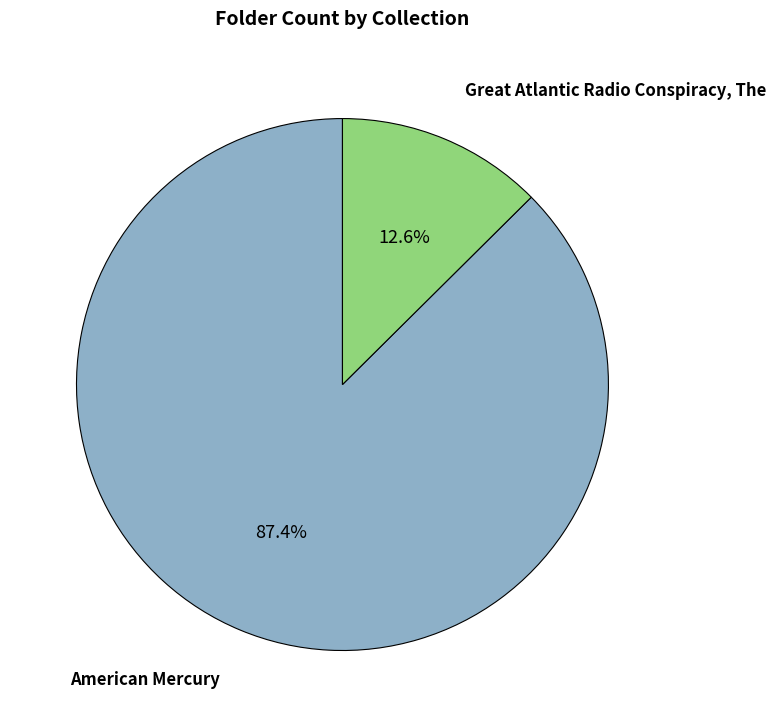

How many segments does this pie chart have?

2